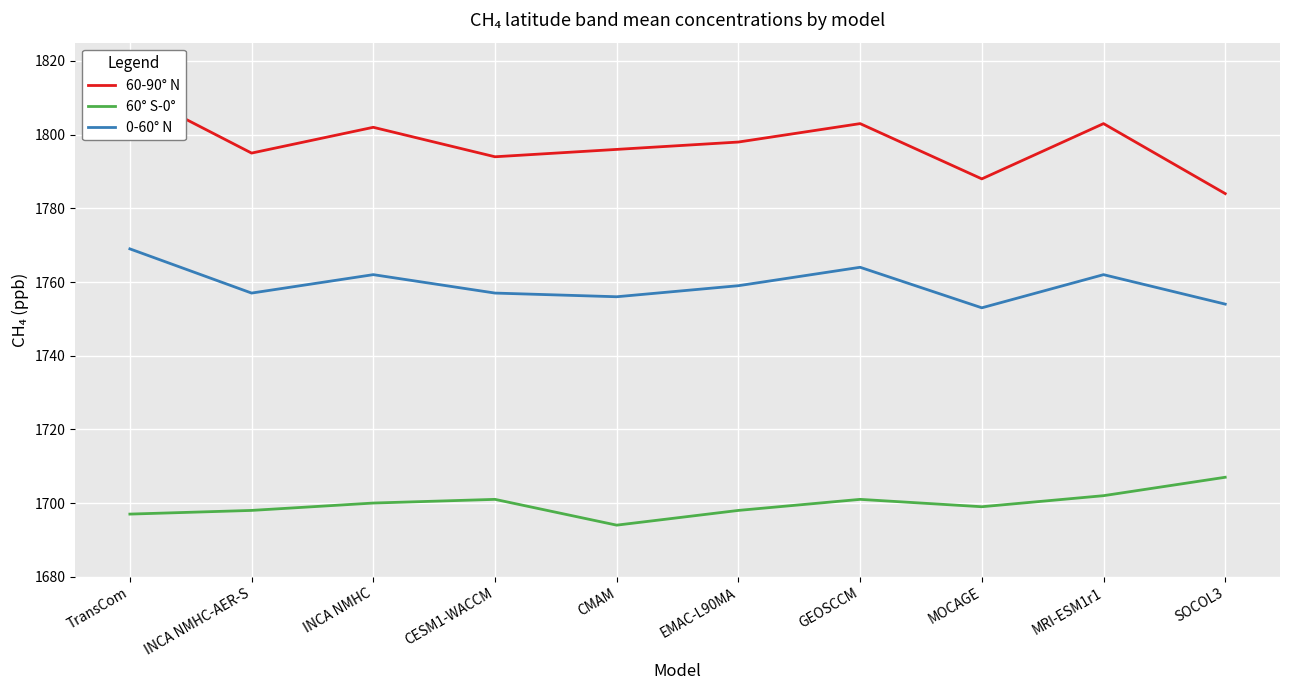

What is the spread (max minus min) of values at GEOSCCM?

102